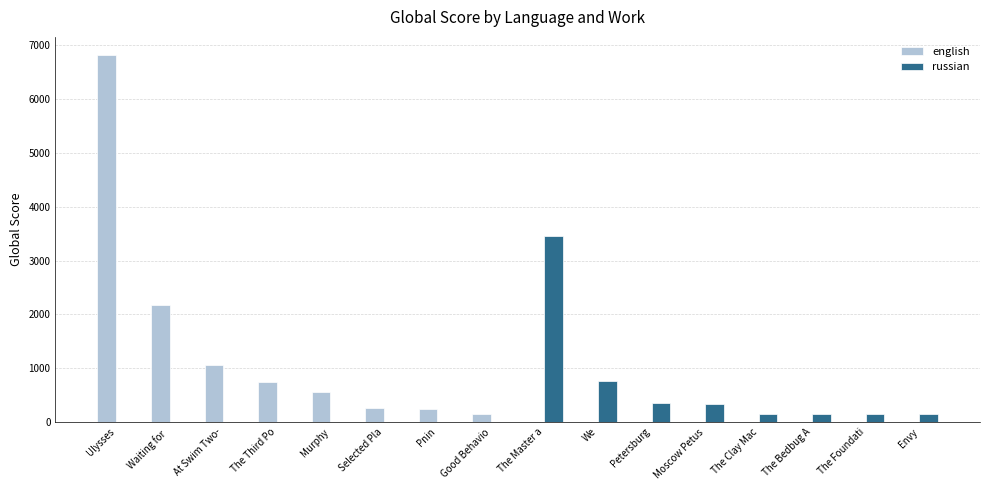

Which label corresponds to the largest value in the chart?

Ulysses